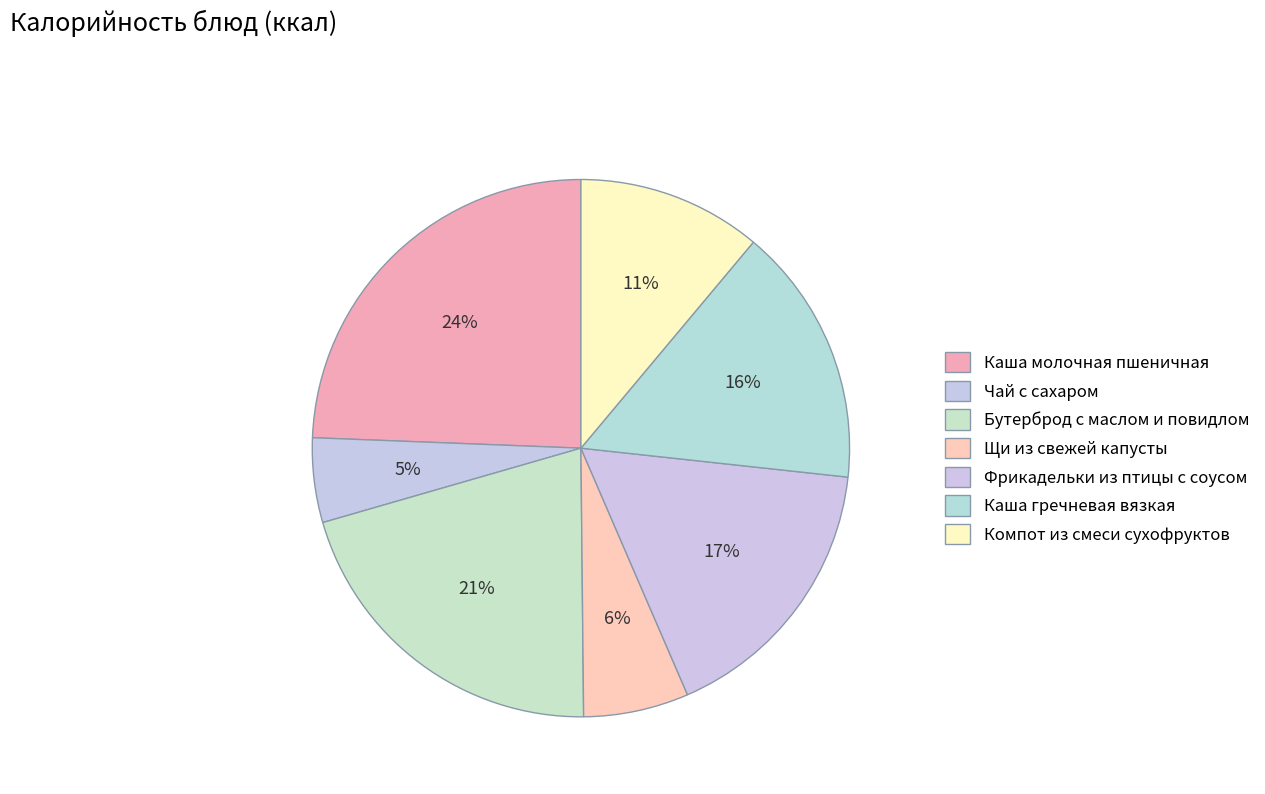

To the nearest percent, what portion does Щи из свежей капусты represent?

6%